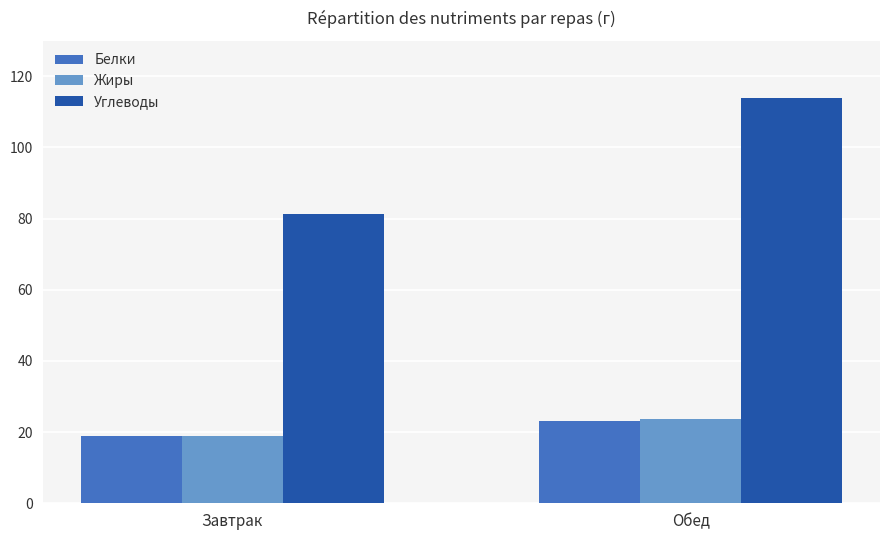

List the labels in order of Углеводы value, largest first.

Обед, Завтрак